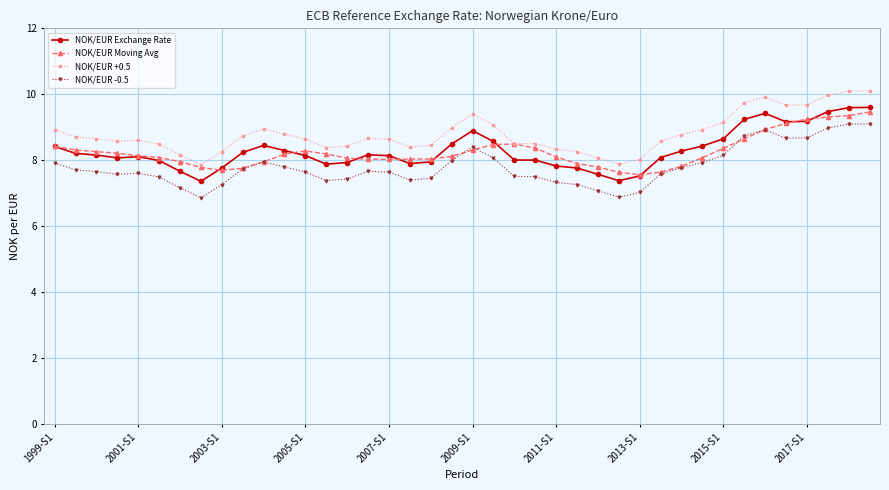

True or false: NOK/EUR Exchange Rate has more than 2 points higher than both neighbors.

True